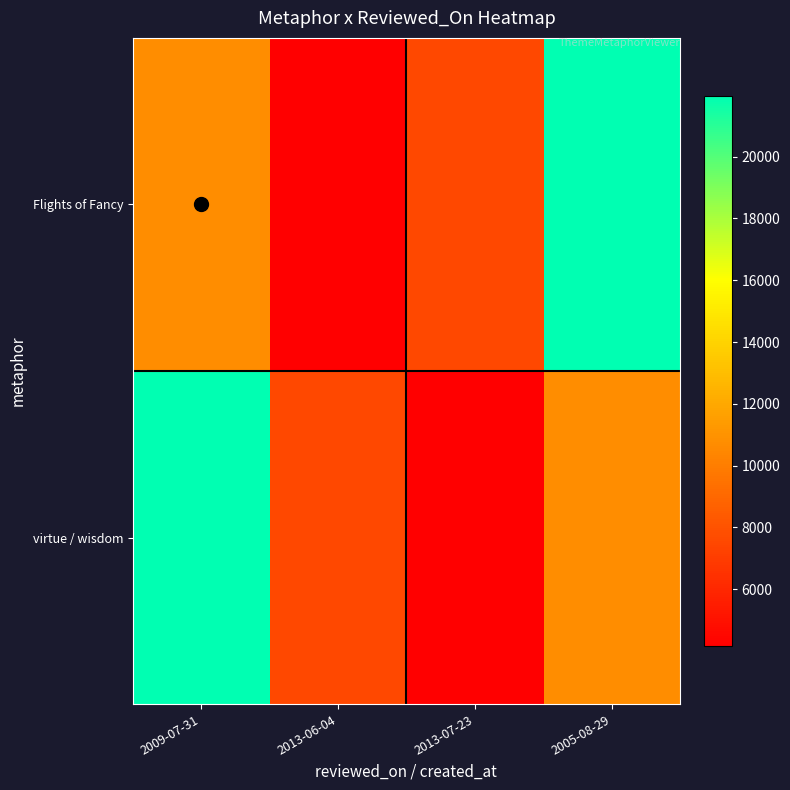

At 2013-07-23, list the series in order from largest to smallest.

Flights of Fancy, virtue / wisdom